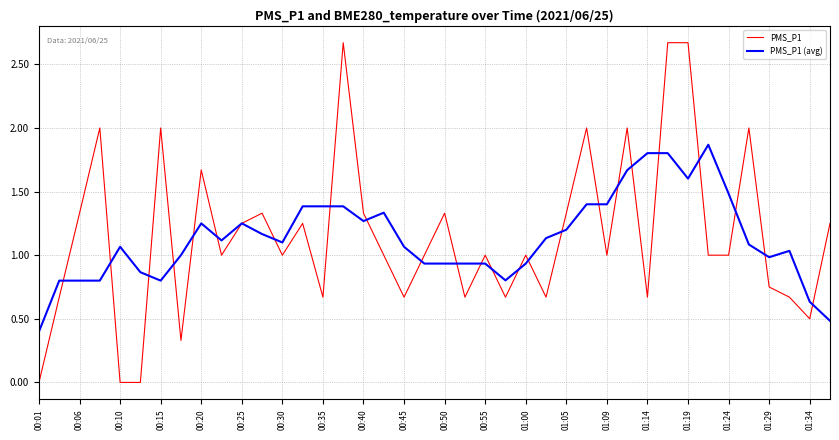

True or false: PMS_P1 and PMS_P1 (avg) intersect in this chart.

True